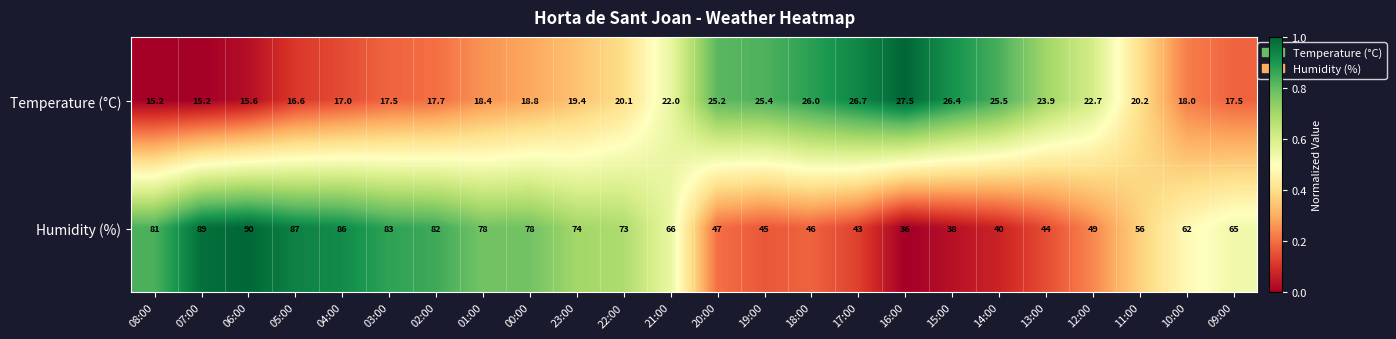

Rank the series by their average value, from highest to lowest.

Humidity (%), Temperature (°C)